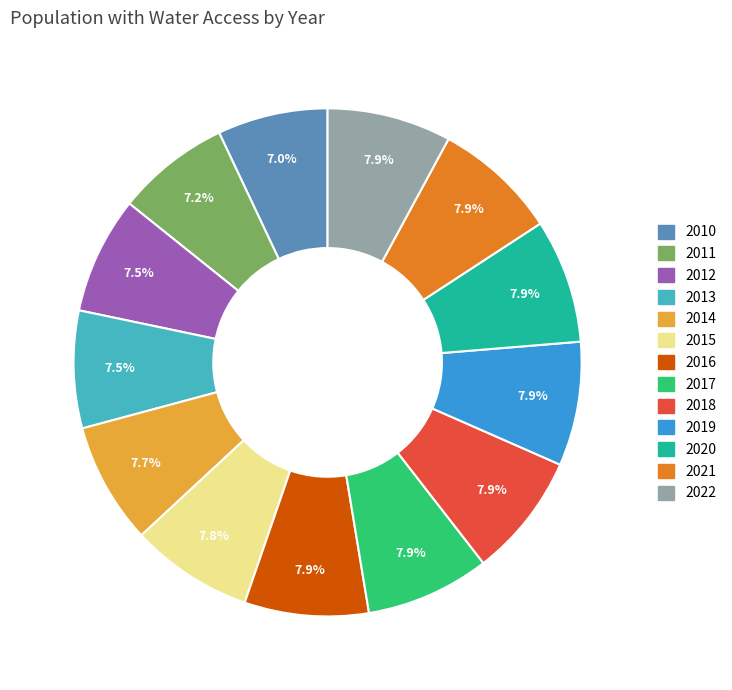

Is there a majority slice in this chart?

No